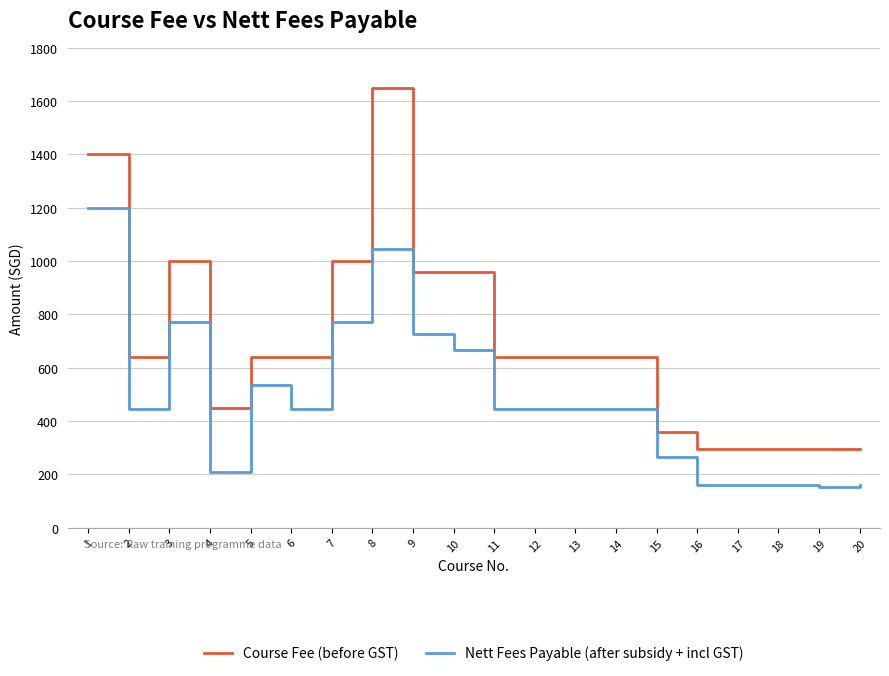

At which category does Nett Fees Payable (after subsidy + incl GST) reach its first local valley?

2